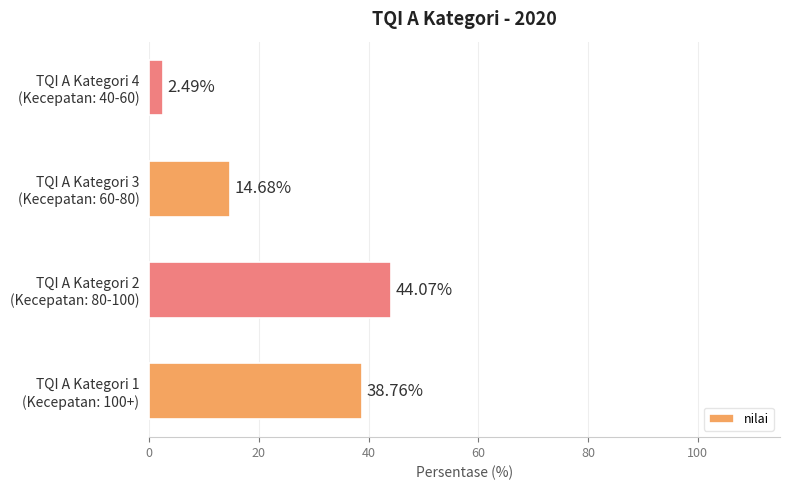

Does the chart contain any negative values?

No